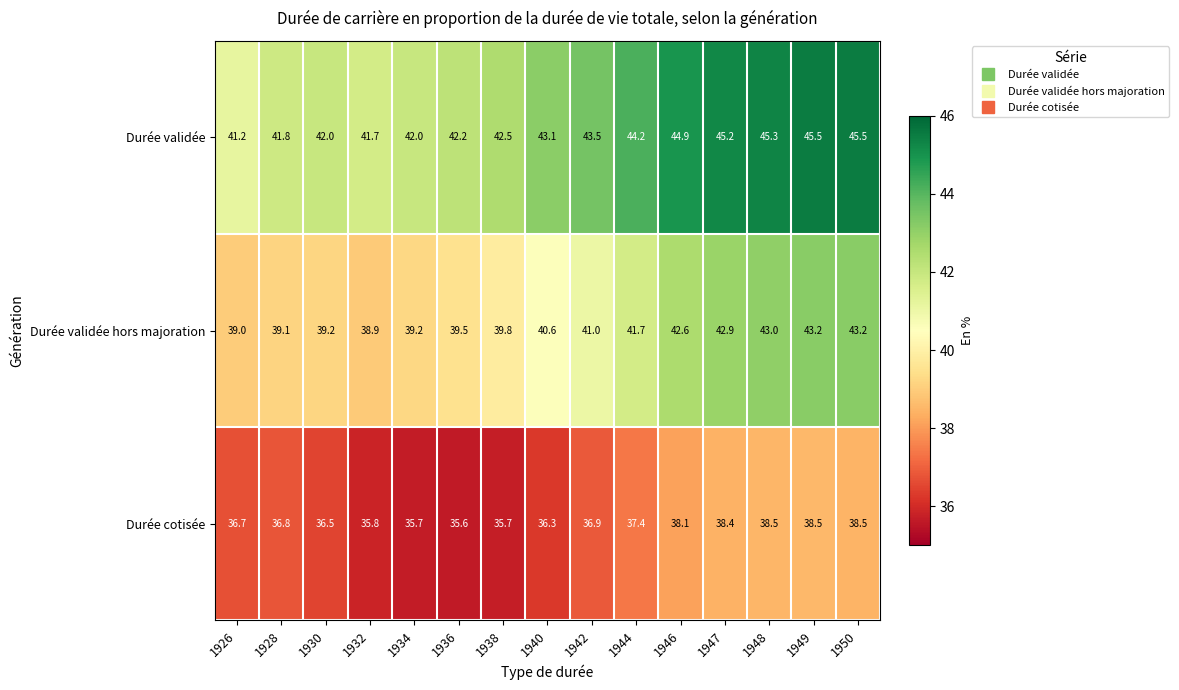

How many categories are shown in the chart?

15